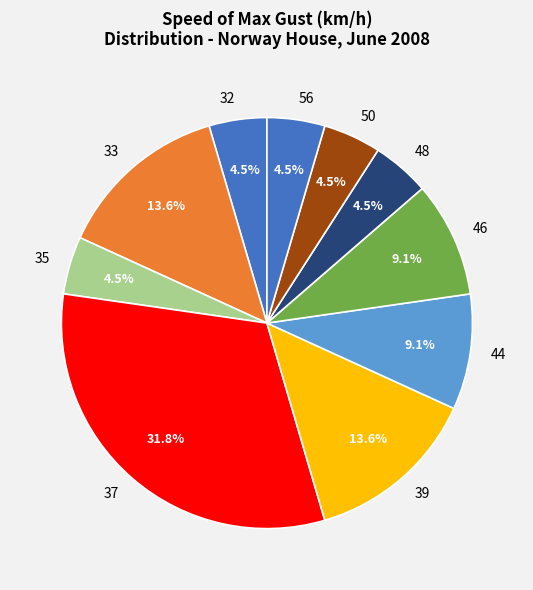

Which has a higher value, 44 or 48?

44